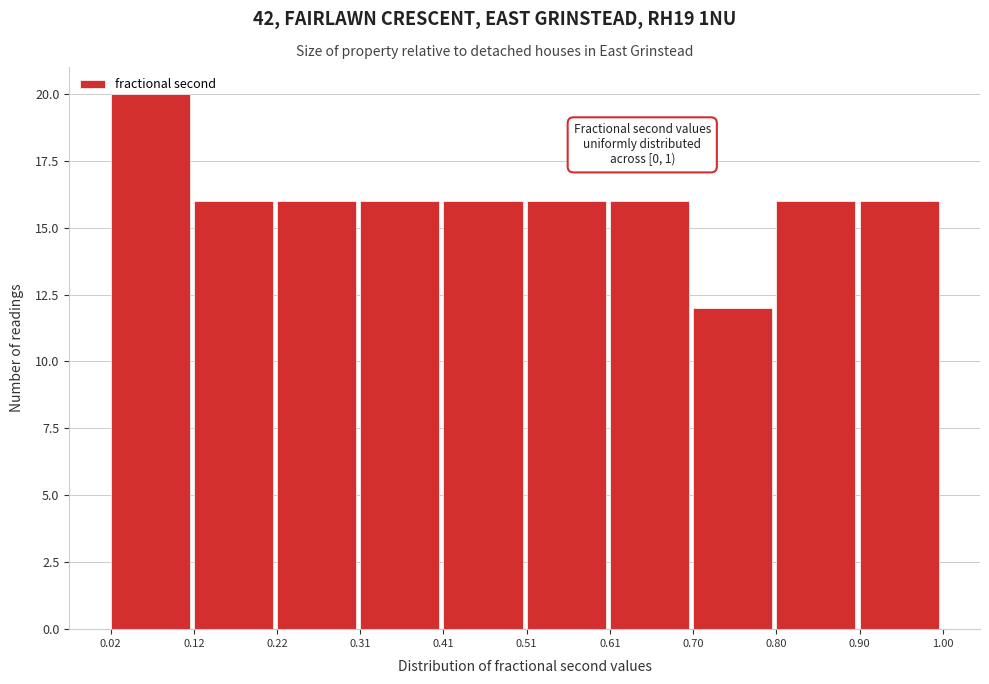

Over which range of the x-axis is the bar tallest?

0.02 to 0.12